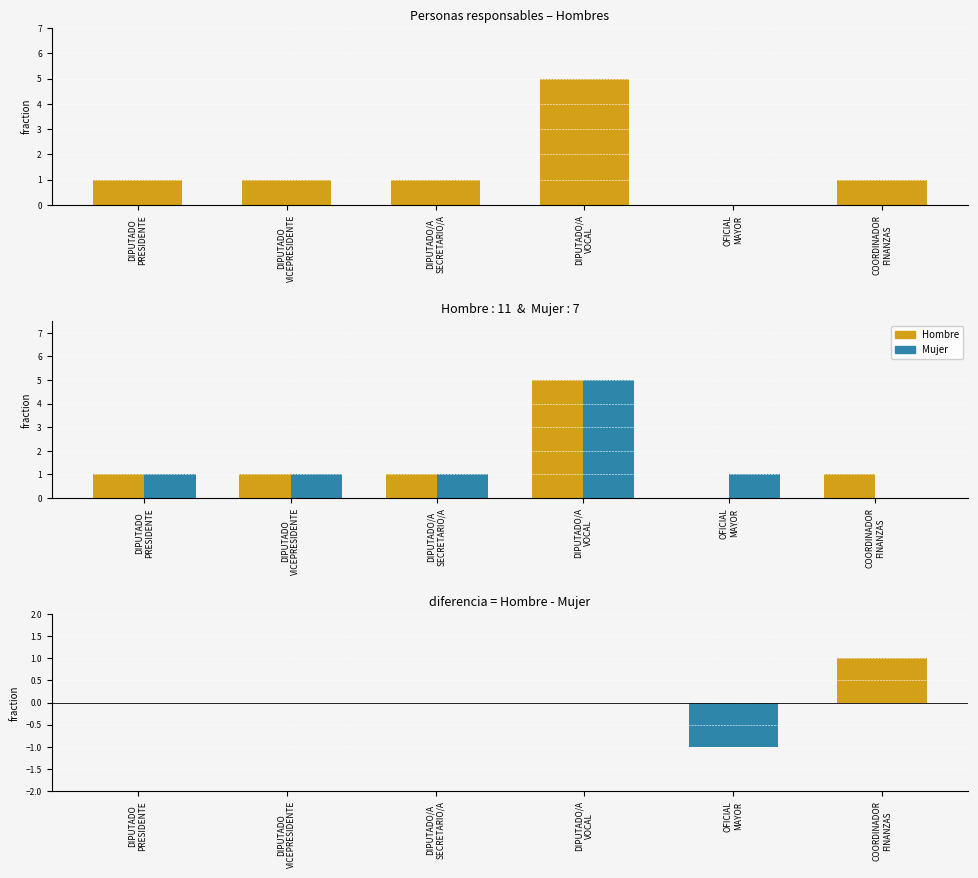

Reading left to right, transcribe all the data shown in this chart.

Hombre: DIPUTADO
PRESIDENTE=1	DIPUTADO
VICEPRESIDENTE=1	DIPUTADO/A
SECRETARIO/A=1	DIPUTADO/A
VOCAL=5	OFICIAL
MAYOR=0	COORDINADOR
FINANZAS=1
Mujer: DIPUTADO
PRESIDENTE=1	DIPUTADO
VICEPRESIDENTE=1	DIPUTADO/A
SECRETARIO/A=1	DIPUTADO/A
VOCAL=5	OFICIAL
MAYOR=1	COORDINADOR
FINANZAS=0
Diferencia (Hombre-Mujer): DIPUTADO
PRESIDENTE=0	DIPUTADO
VICEPRESIDENTE=0	DIPUTADO/A
SECRETARIO/A=0	DIPUTADO/A
VOCAL=0	OFICIAL
MAYOR=-1	COORDINADOR
FINANZAS=1